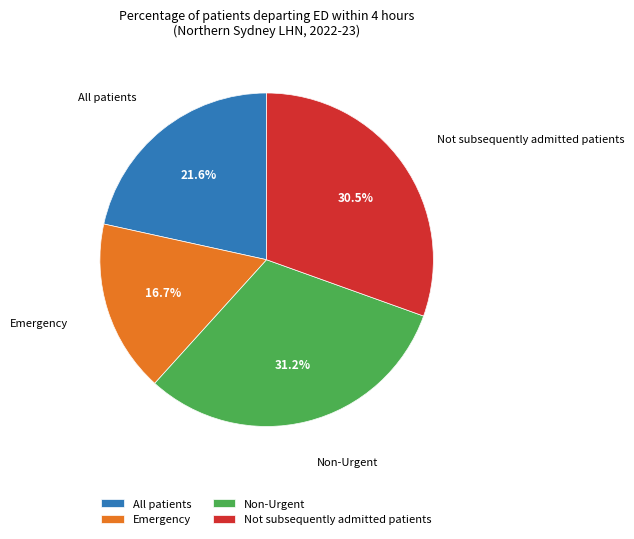

To the nearest percent, what is the average slice percentage?

25%